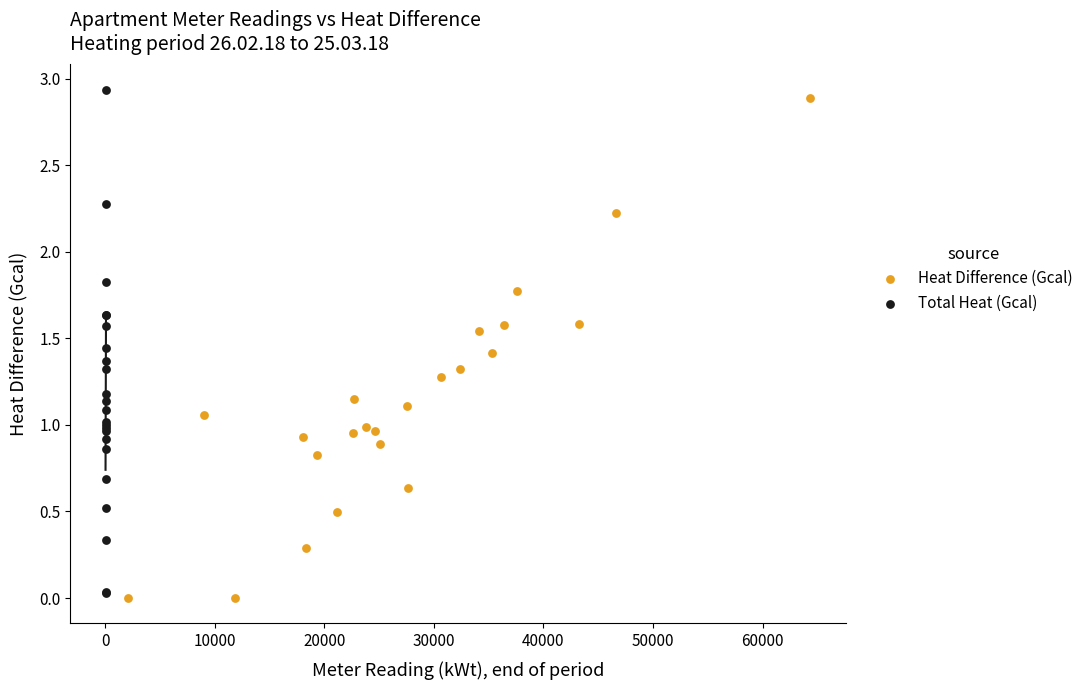

Which series has the widest spread of Y values?

Total Heat (Gcal)